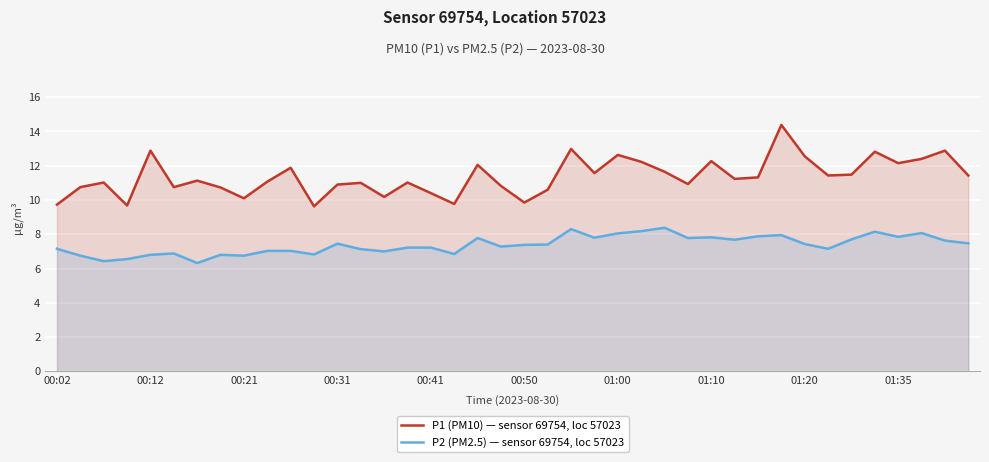

Which series has the largest range (max minus min)?

P1 (PM10) — sensor 69754, loc 57023